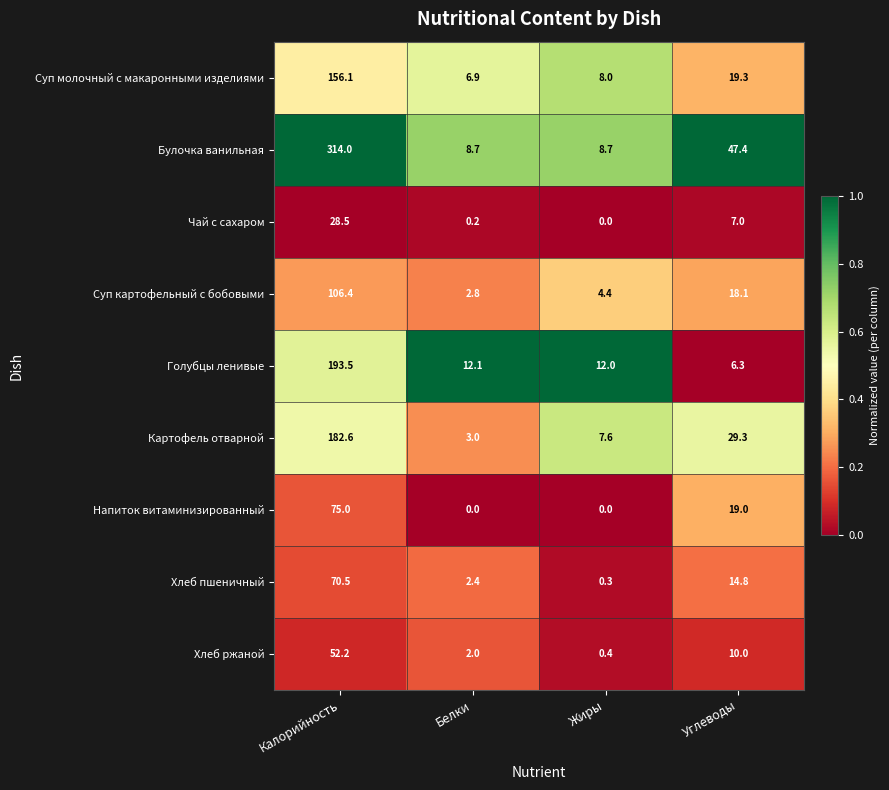

What is the difference between the highest and lowest values at Углеводы?

41.1